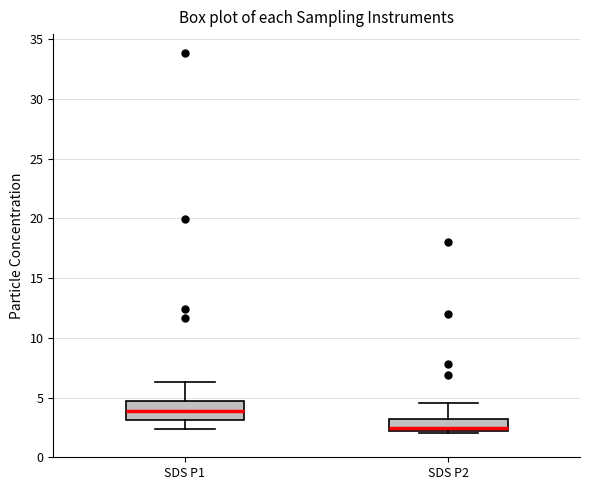

Reading left to right, read every box against the y-axis: the position of its median line, the range the box covers, and the ends of its whiskers. The values are not printed on the chart, so give them approximately, as read against the axis.

SDS P1: median 4.0, box 3.0 to 4.5, whiskers 2.5 to 6.5
SDS P2: median 2.5, box 2.0 to 3.0, whiskers 2.0 (just below the box's lower edge) to 4.5